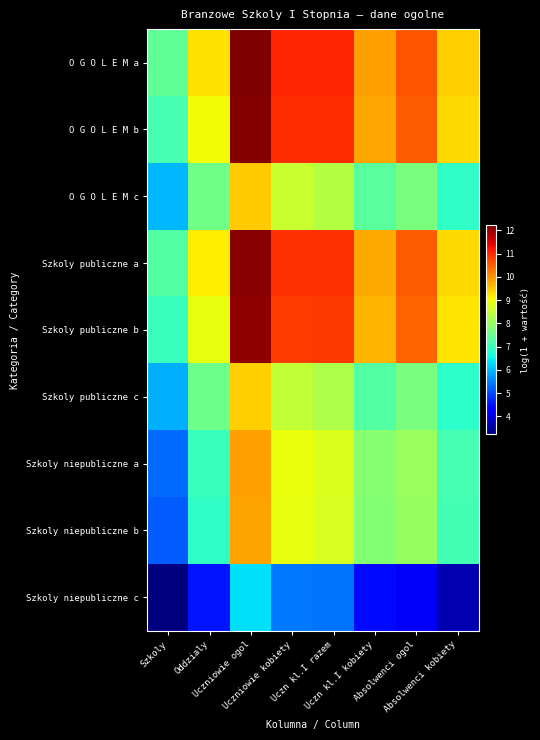

At which category is the sum across all series the highest?

Uczniowie ogol